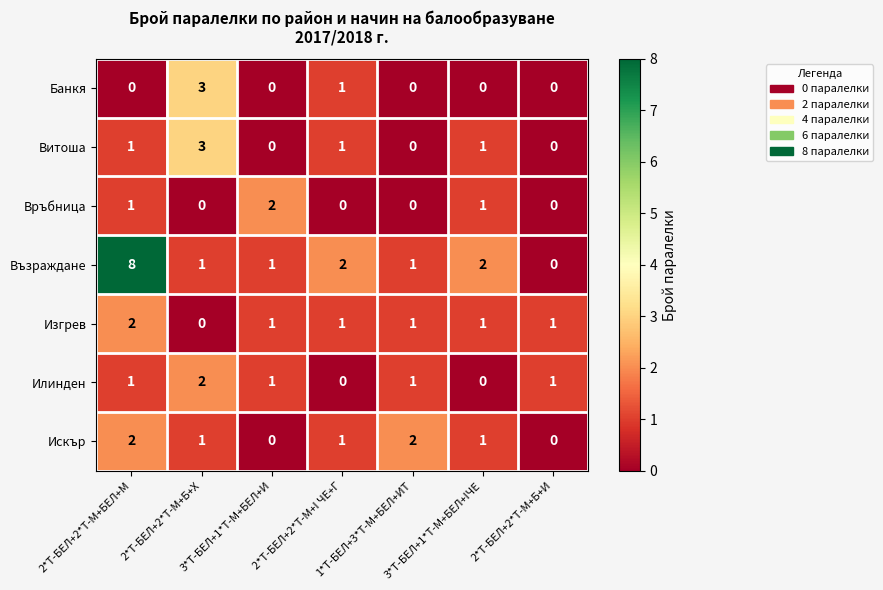

What is the total value across all series at 2*Т-БЕЛ+2*Т-М+БЕЛ+М?

15